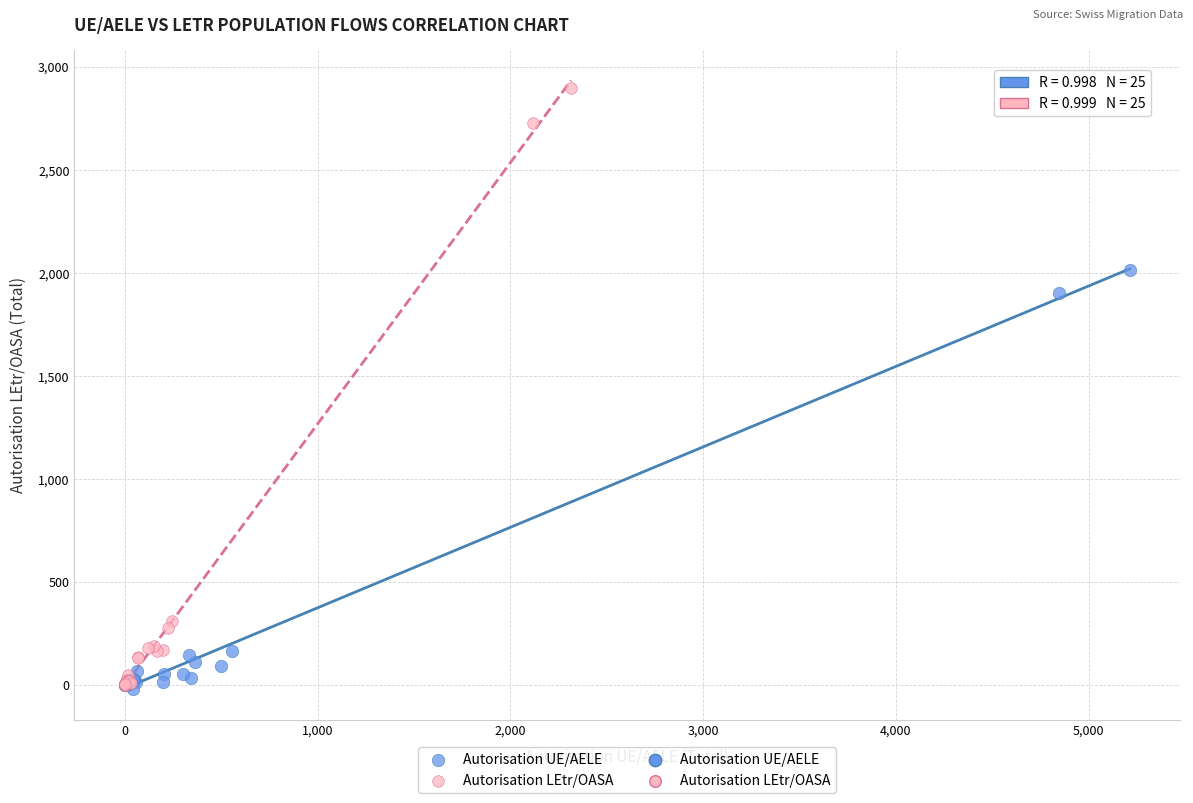

Which series reaches the maximum Y coordinate?

Autorisation LEtr/OASA